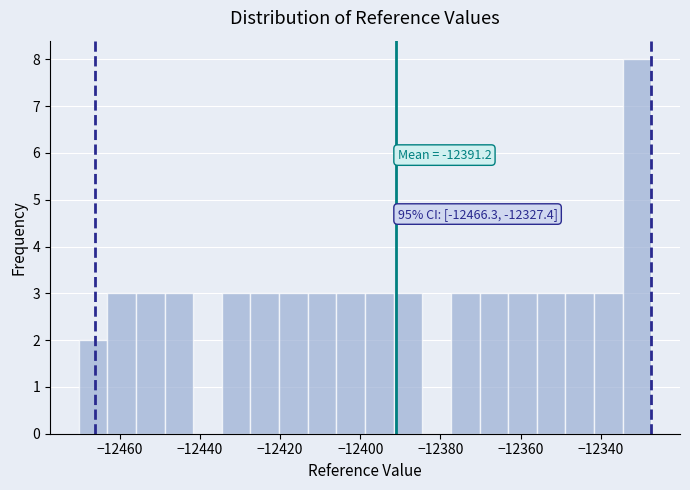

Read against the x-axis, roughly where is the centre of the tallest bar?

-12330